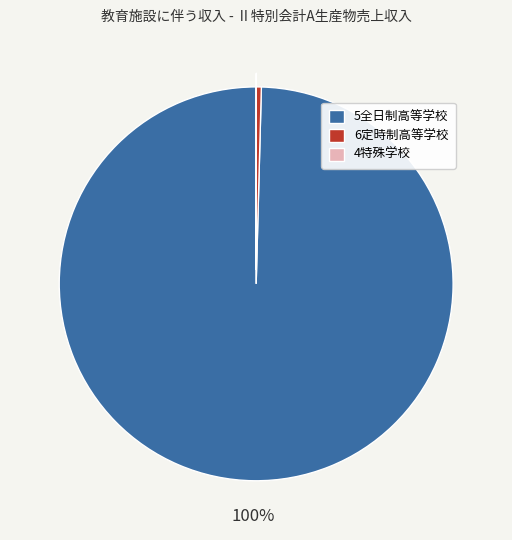

Is it true that 5全日制高等学校 is 100% of the pie?

True